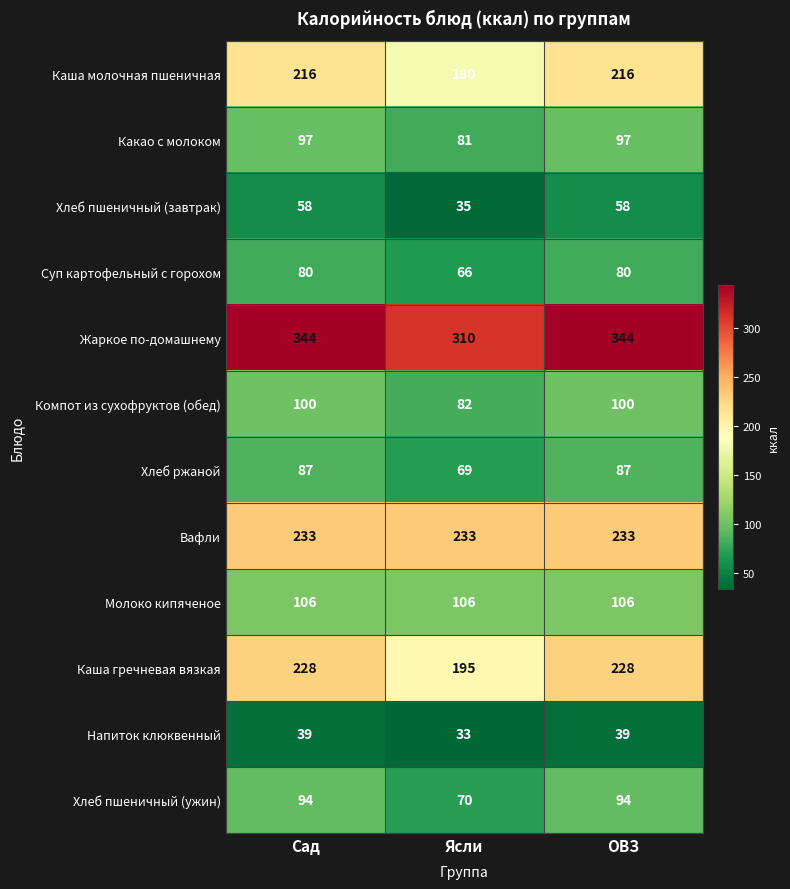

How many Жаркое по-домашнему values are between 310 and 344?

3